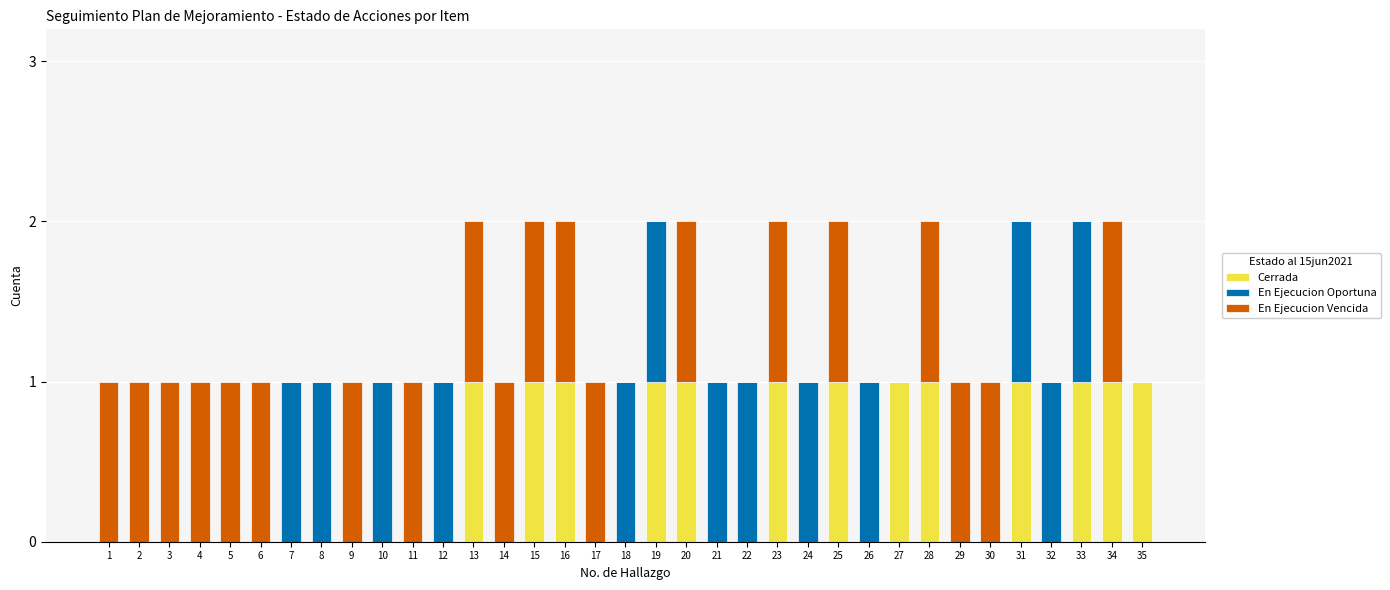

Are the bars horizontal?

No